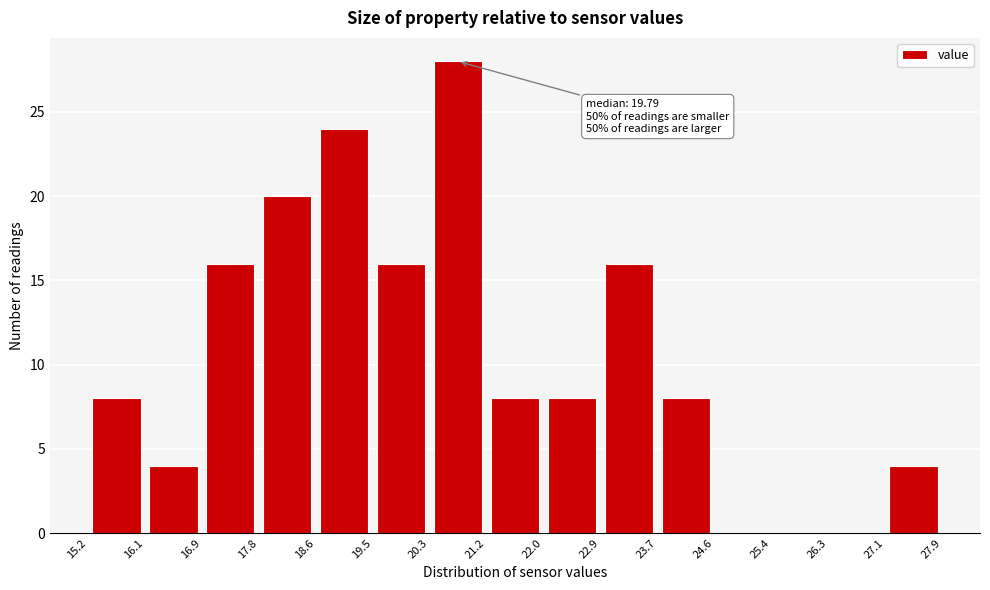

Over which range of the x-axis is the bar tallest?

20.3 to 21.2